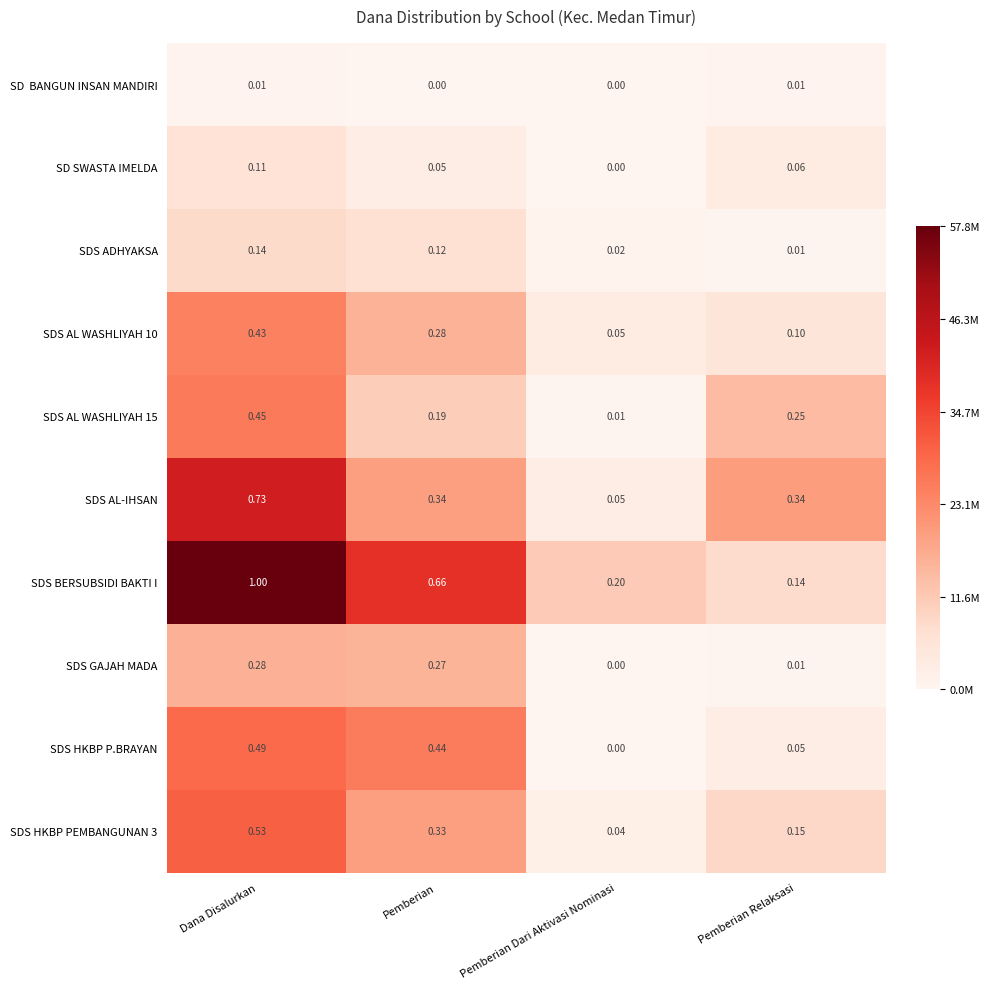

At which category is the sum across all series the highest?

Dana Disalurkan